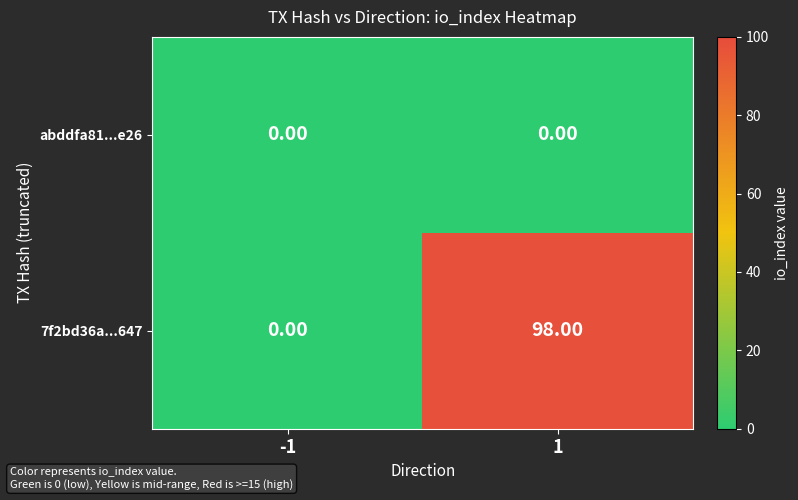

What is the average value of the 7f2bd36a...647 series?

49